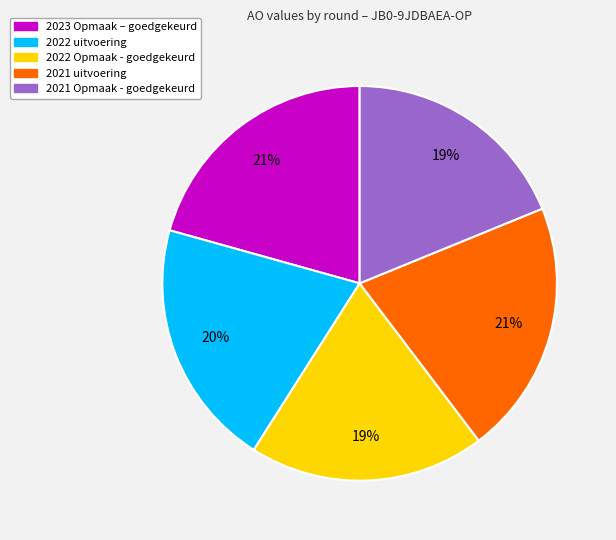

To the nearest percent, what is the combined percentage of 2022 Opmaak - goedgekeurd and 2023 Opmaak – goedgekeurd?

40%